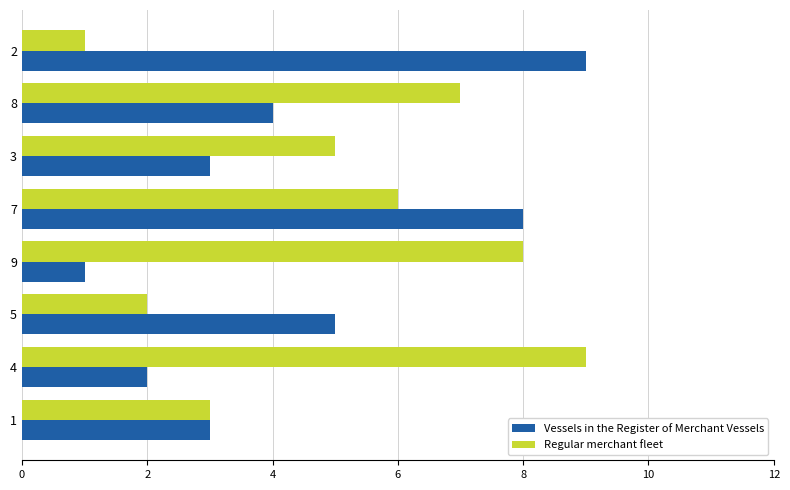

The Regular merchant fleet series shows 11 at 8. True or false?

False